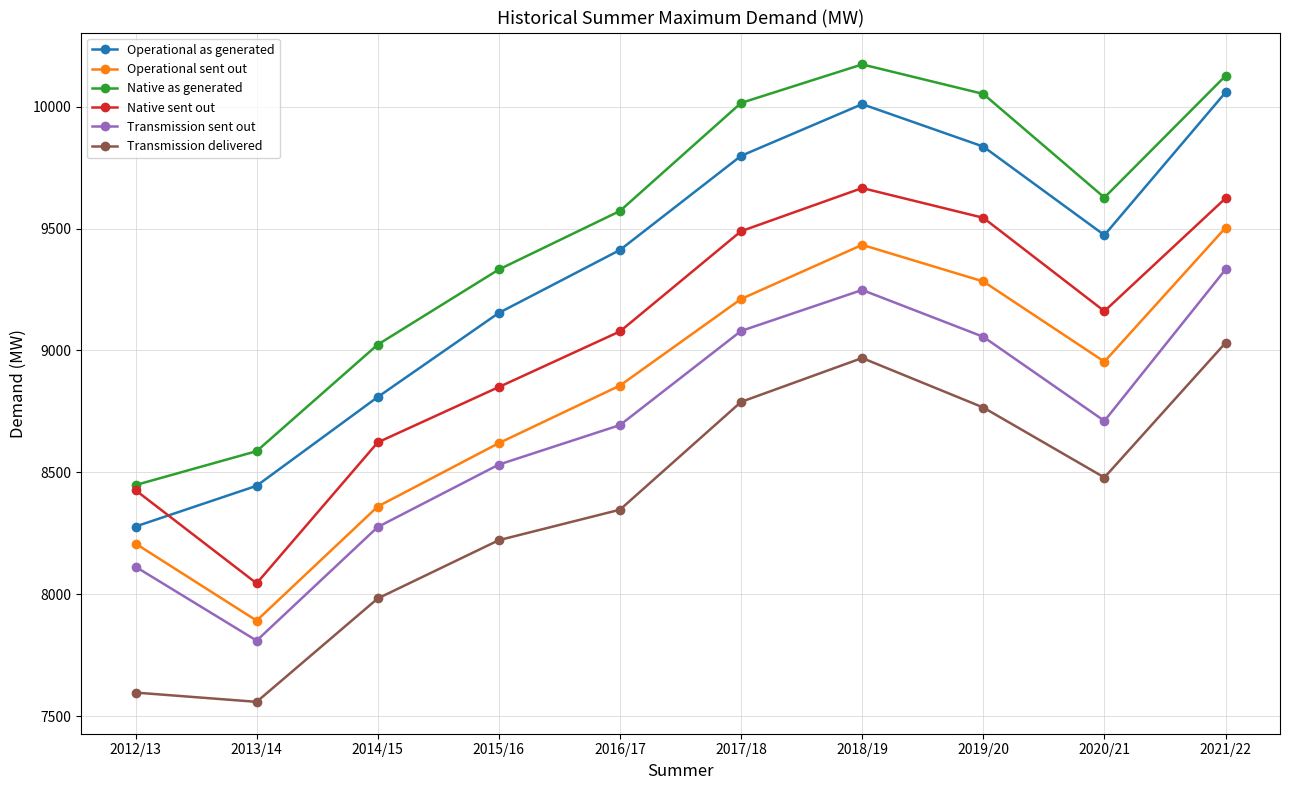

Reading left to right, transcribe all the data shown in this chart.

Operational as generated: 2012/13=8278	2013/14=8445	2014/15=8809	2015/16=9154	2016/17=9412	2017/18=9798	2018/19=10010	2019/20=9836	2020/21=9473	2021/22=10058
Operational sent out: 2012/13=8208	2013/14=7892	2014/15=8360	2015/16=8620	2016/17=8856	2017/18=9211	2018/19=9433	2019/20=9283	2020/21=8954	2021/22=9503
Native as generated: 2012/13=8448	2013/14=8587	2014/15=9024	2015/16=9332	2016/17=9572	2017/18=10015	2018/19=10173	2019/20=10052	2020/21=9627	2021/22=10126
Native sent out: 2012/13=8427	2013/14=8045	2014/15=8623	2015/16=8850	2016/17=9078	2017/18=9489	2018/19=9666	2019/20=9544	2020/21=9161	2021/22=9624
Transmission sent out: 2012/13=8113	2013/14=7810	2014/15=8276	2015/16=8532	2016/17=8694	2017/18=9080	2018/19=9248	2019/20=9056	2020/21=8711	2021/22=9332
Transmission delivered: 2012/13=7597	2013/14=7559	2014/15=7983	2015/16=8222	2016/17=8347	2017/18=8789	2018/19=8969	2019/20=8766	2020/21=8479	2021/22=9031